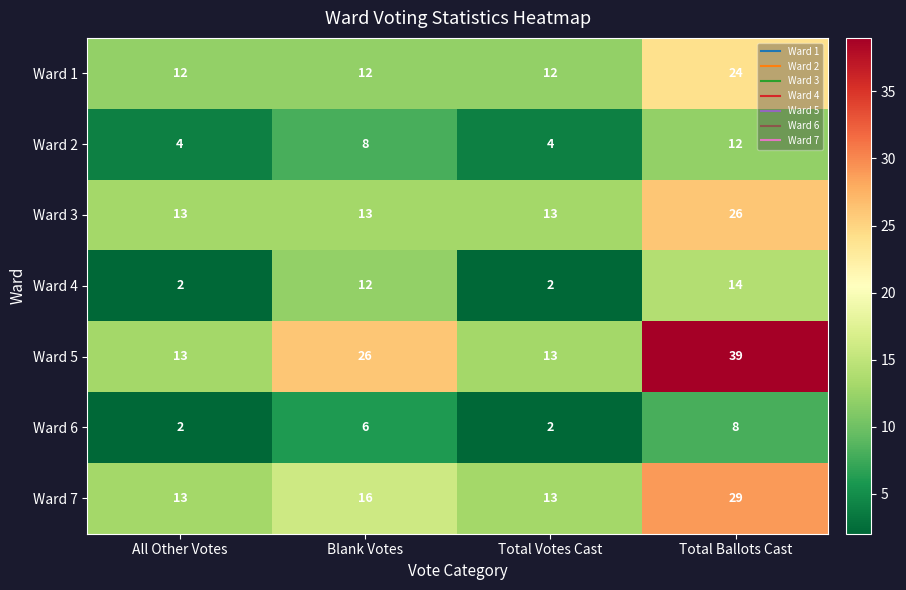

Which series has the widest spread of values?

Ward 5